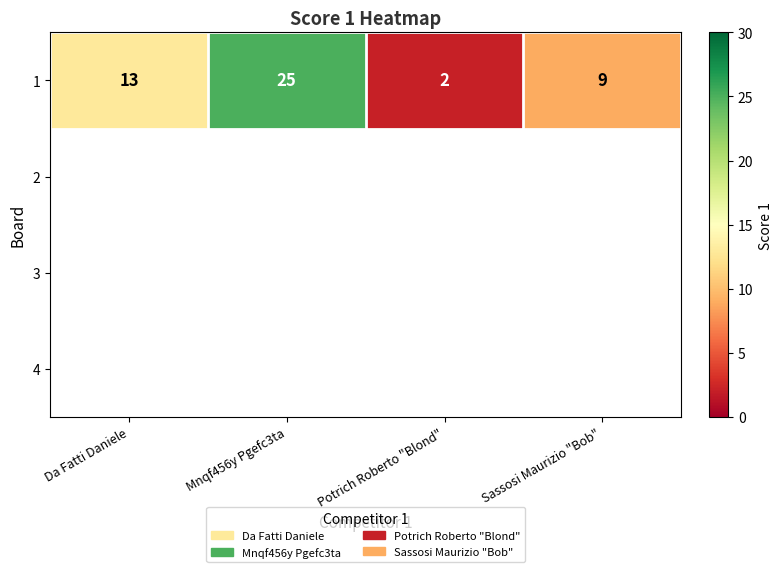

Is it true that the value at Potrich Roberto "Blond" is 2?

True